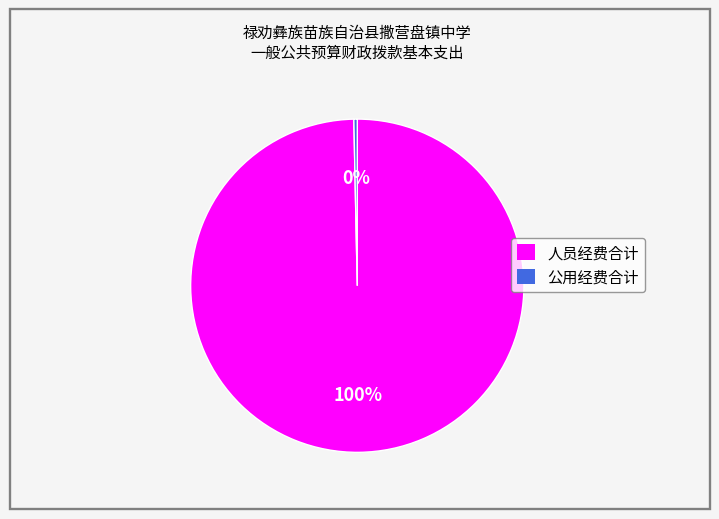

Do 人员经费合计 and 公用经费合计 together represent more than half of the pie?

Yes